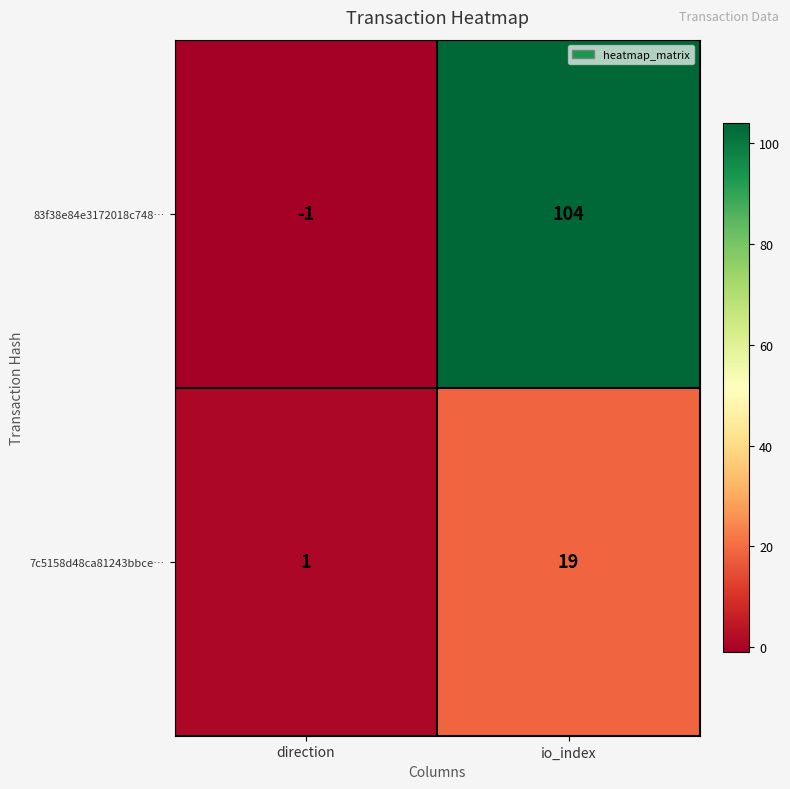

The 7c5158d48ca81243bbce… series shows 30 at io_index. True or false?

False